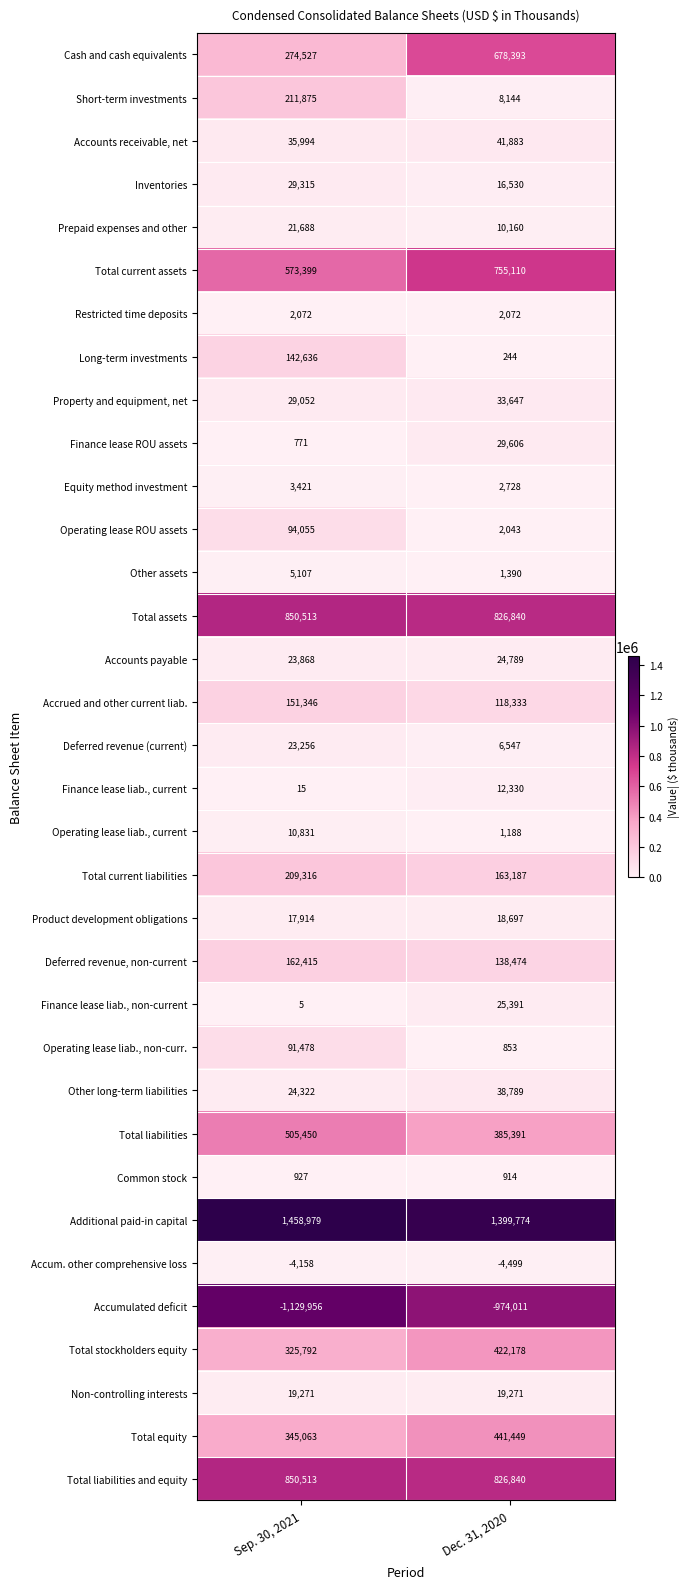

Count the number of categories in the chart.

2